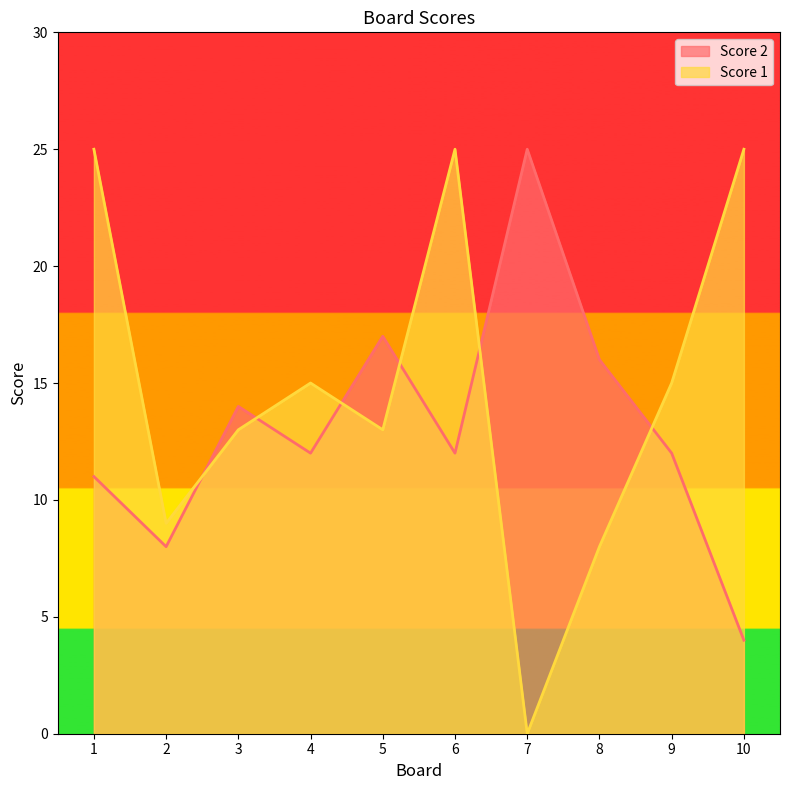

True or false: Score 2 has a value of 2 at 2.

False